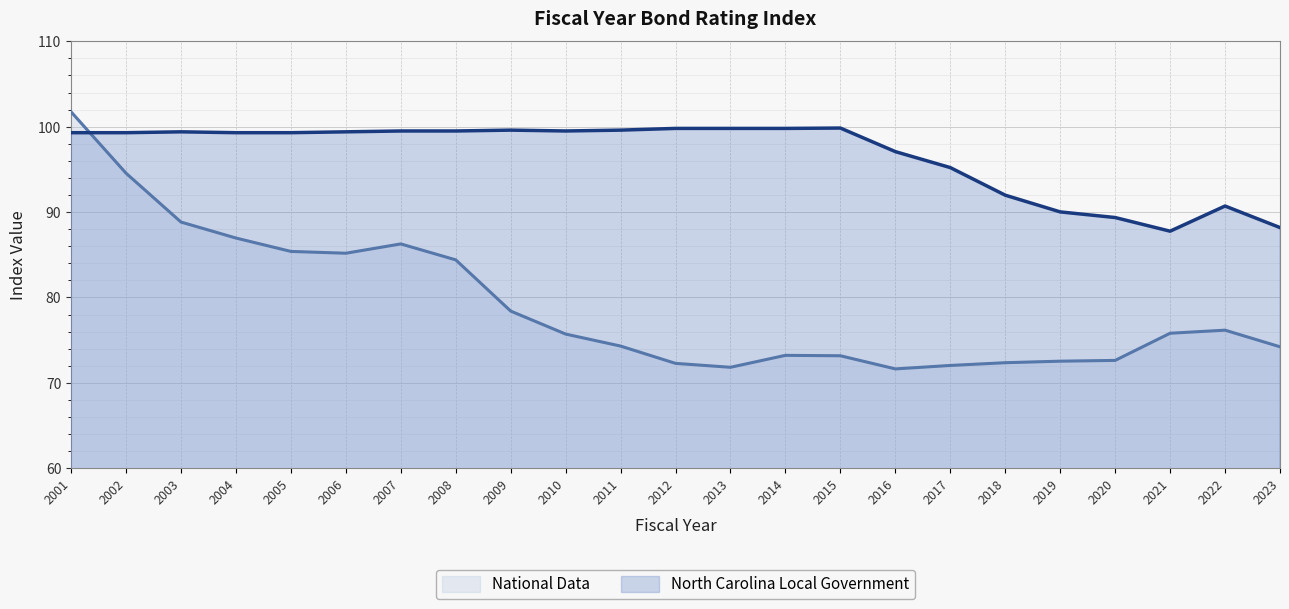

How many lines are shown in the chart?

2